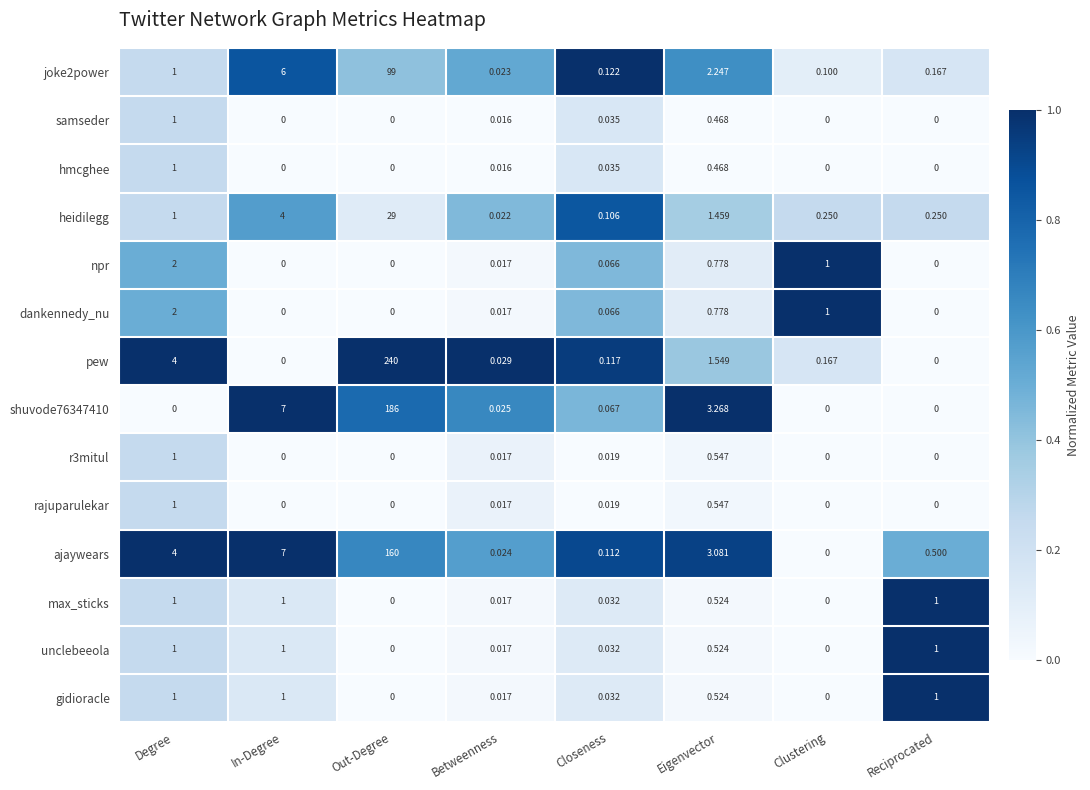

At which label does r3mitul reach its peak?

Degree